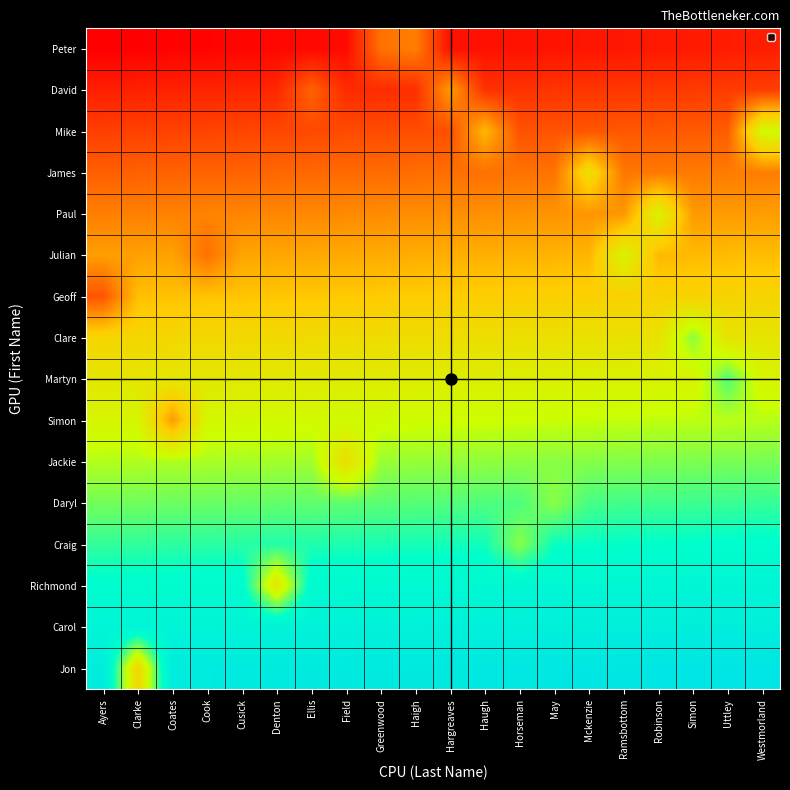

How many series are shown in this chart?

16